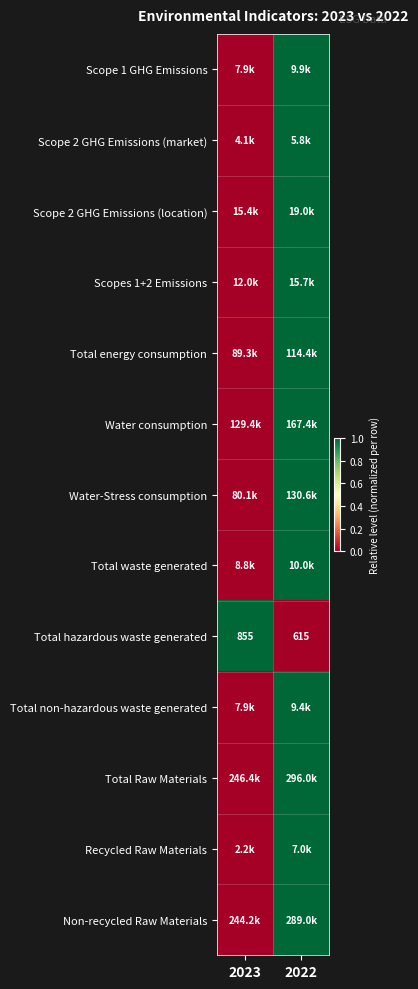

What is the difference between the Total hazardous waste generated values at 2022 and 2023?

240.0